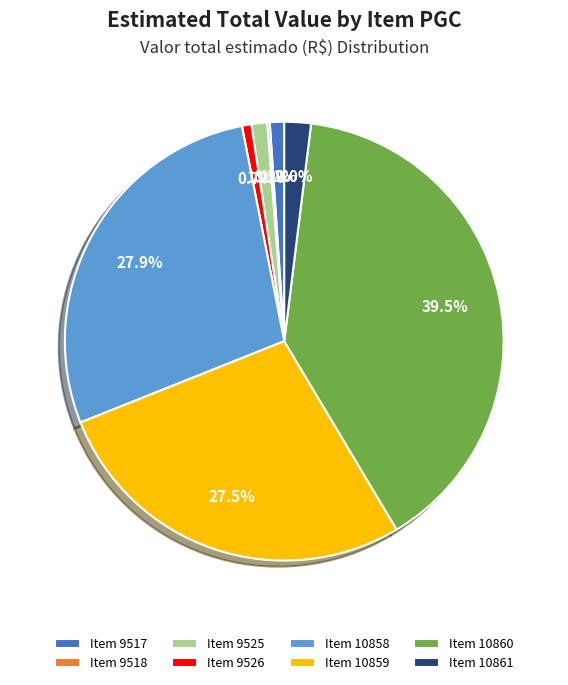

Which slice is the largest?

Item 10860